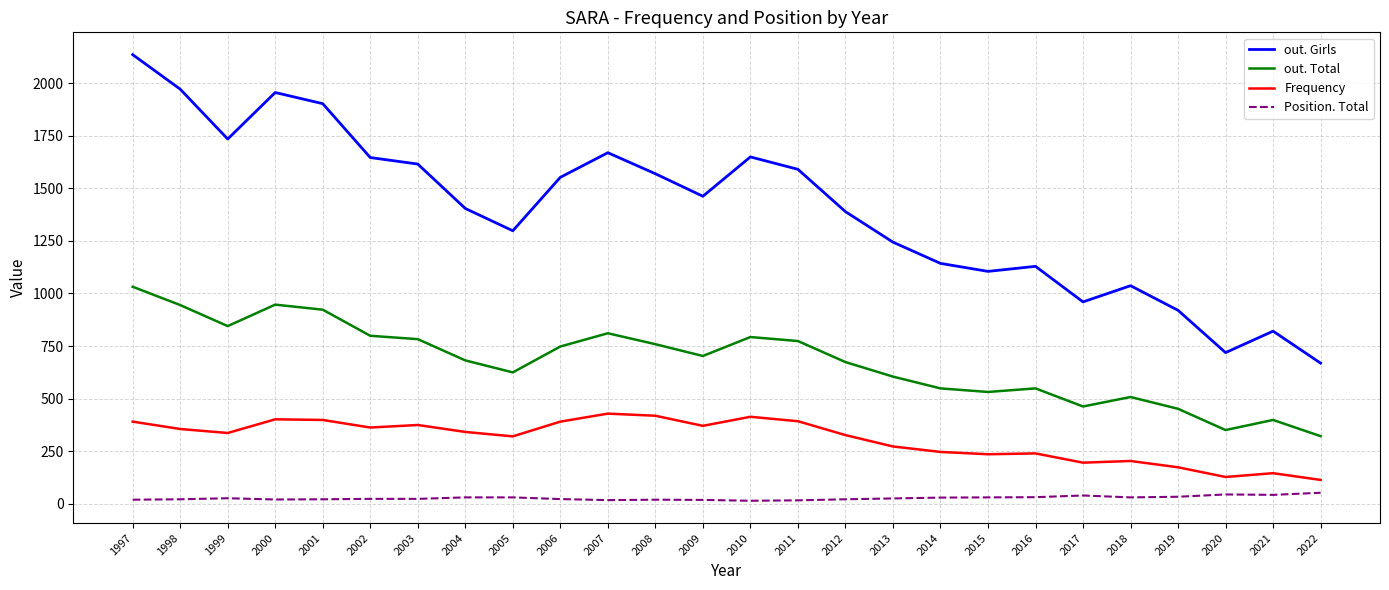

What are all the series names shown in the legend?

out. Girls, out. Total, Frequency, Position. Total